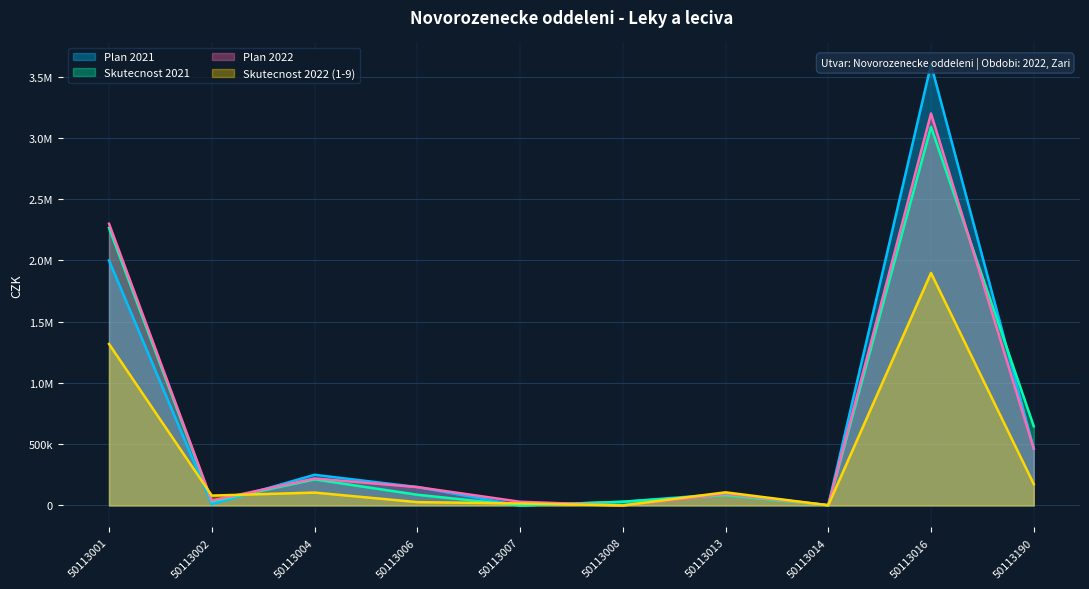

How many times do Plan 2021 and Skutecnost 2021 cross each other?

2